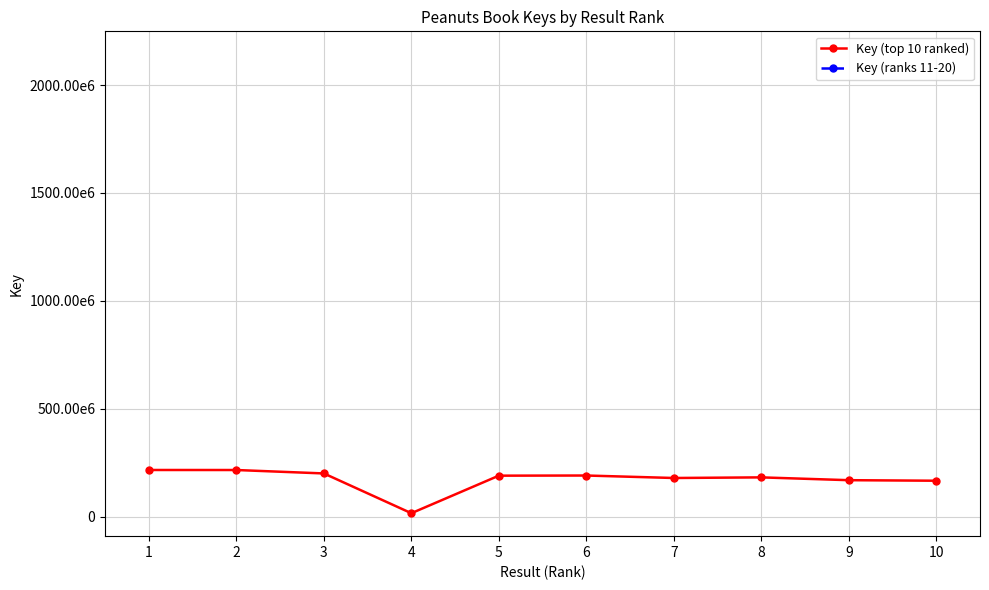

What is the lowest value of the Key (top 10 ranked) series?

16352240